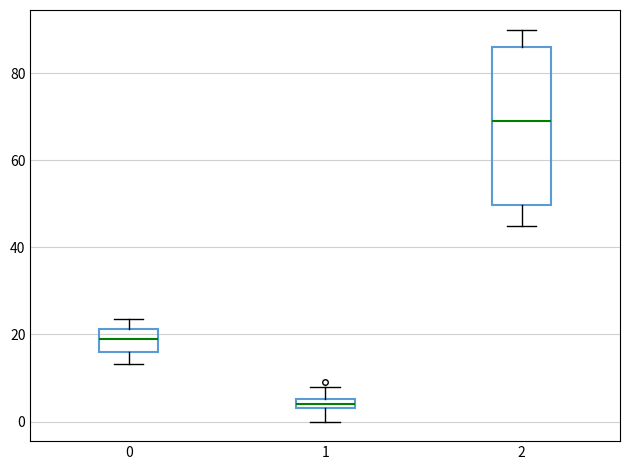

Where does the lower whisker of the box at x = 2 end on the y-axis? The values are not printed on the chart, so give them approximately, as read against the axis.

46